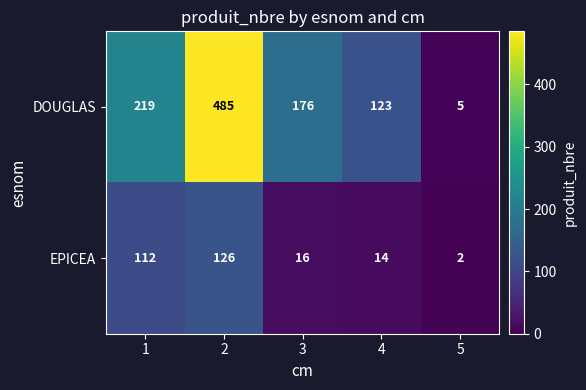

The value of EPICEA at 4 is 14. True or false?

True